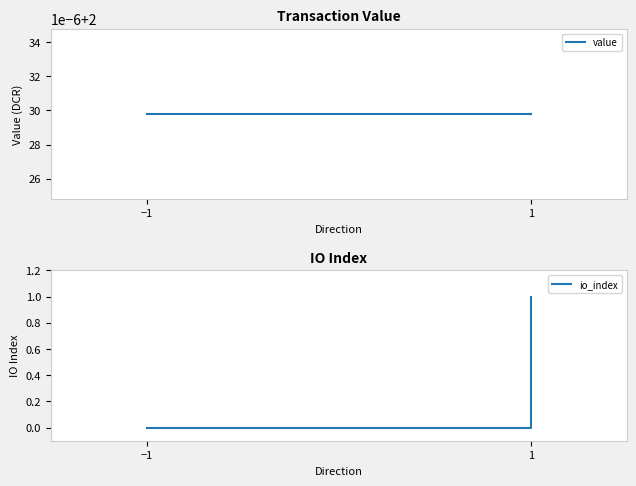

True or false: io_index and value intersect in this chart.

False